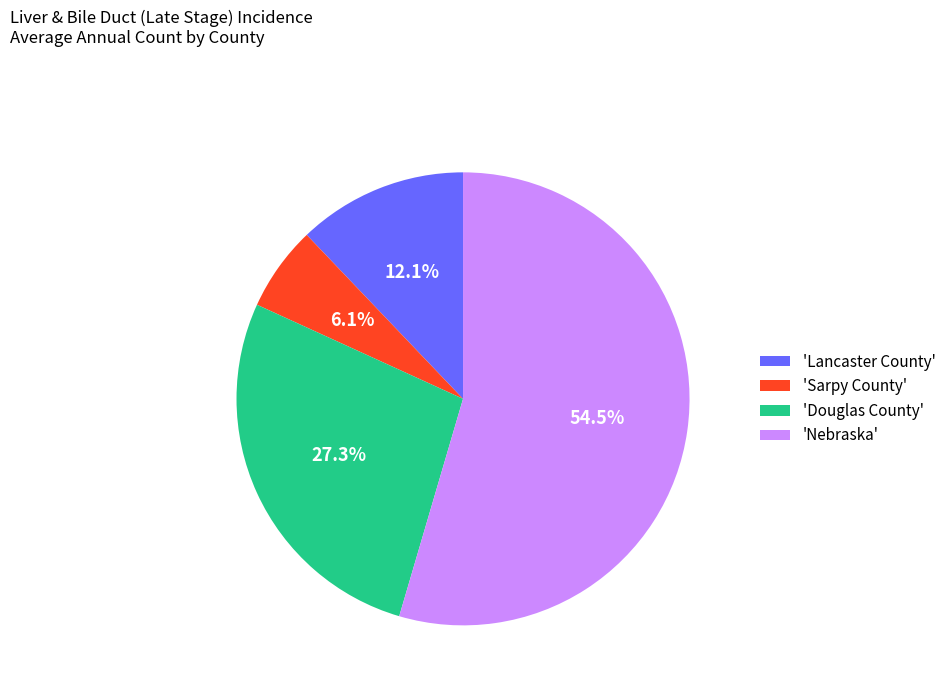

Count the number of slices in the pie.

4